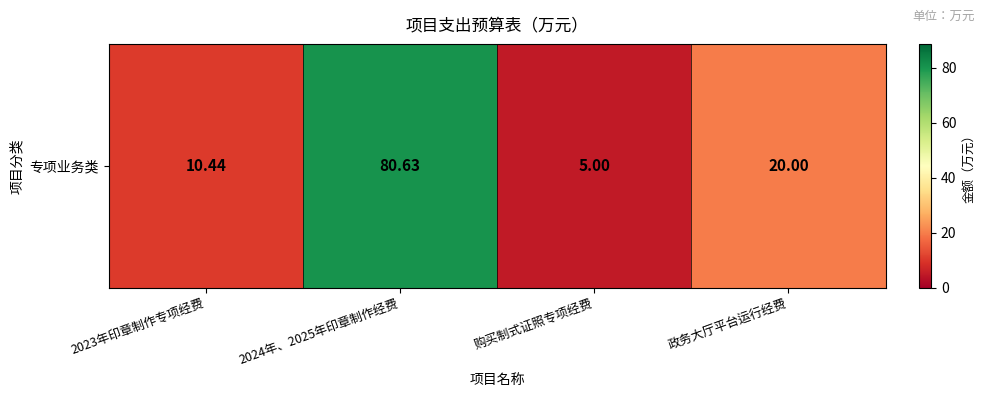

What is the smallest value displayed?

5.0